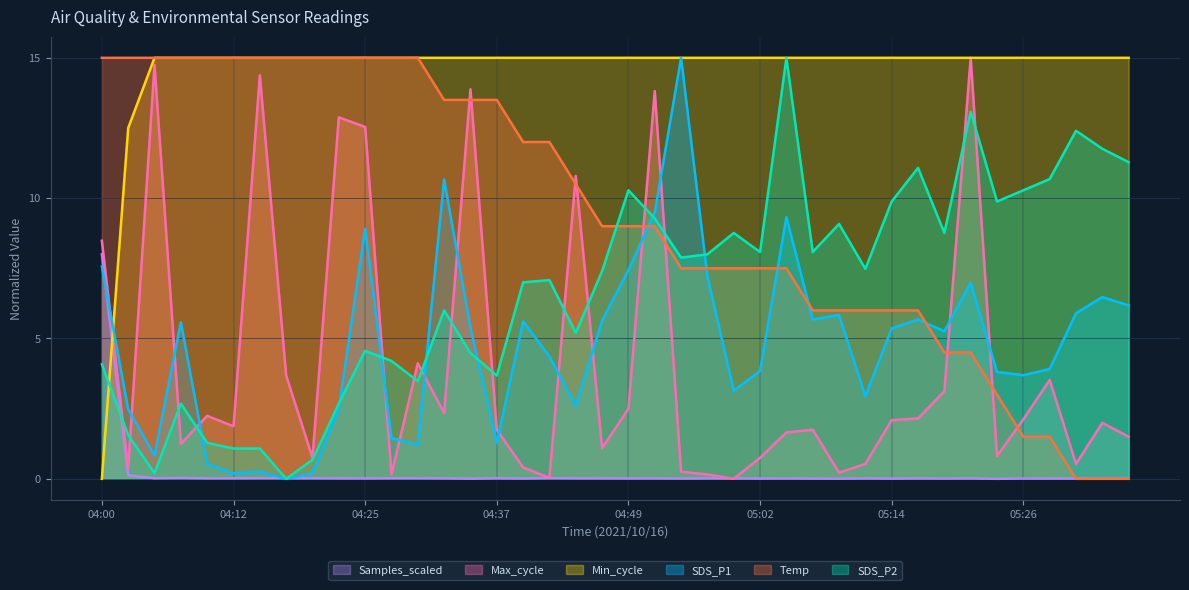

Count the number of categories in the chart.

40